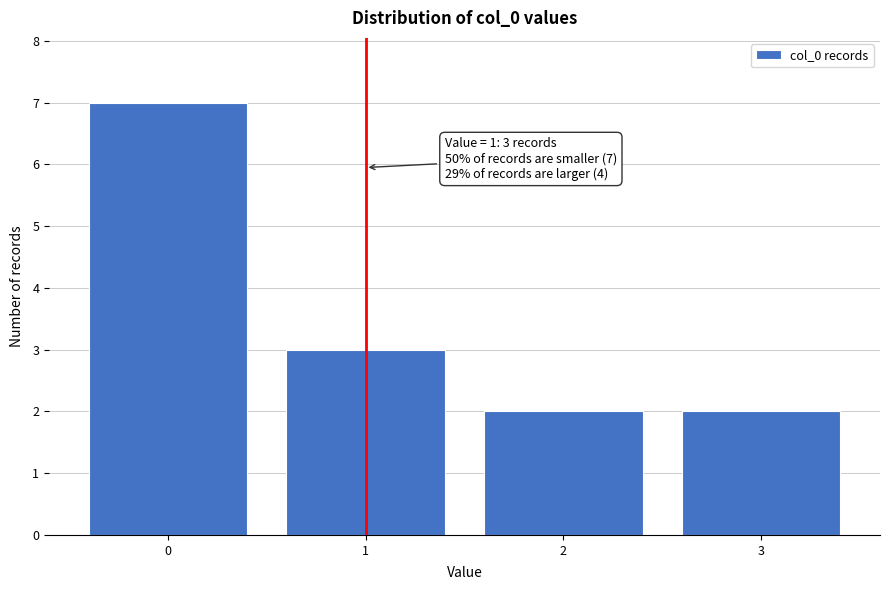

Over which range of the x-axis is the bar tallest?

-0.5 to 0.5